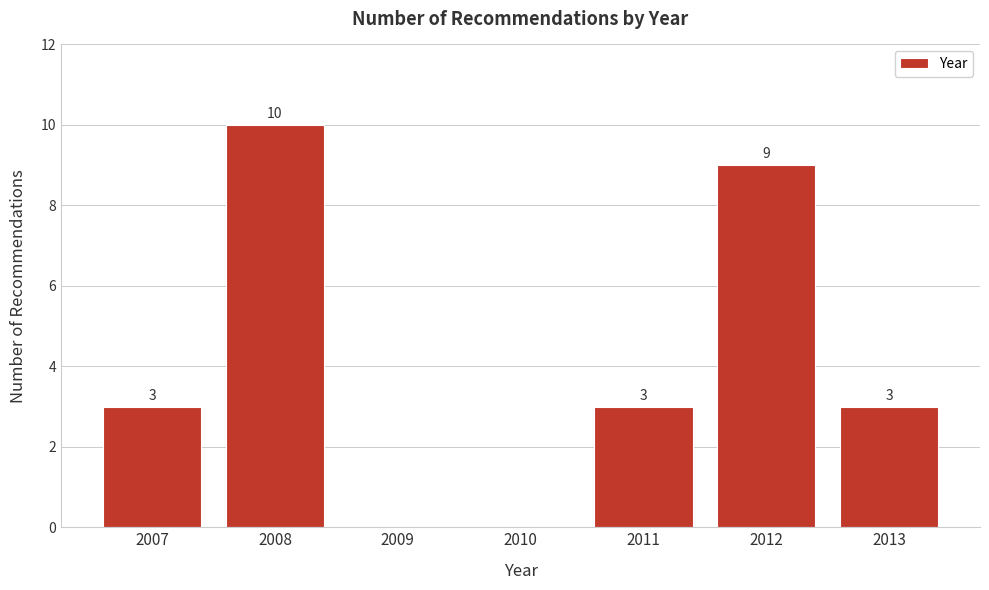

Reading left to right, transcribe all the data shown in this chart.

2007=3	2008=10	2009=0	2010=0	2011=3	2012=9	2013=3